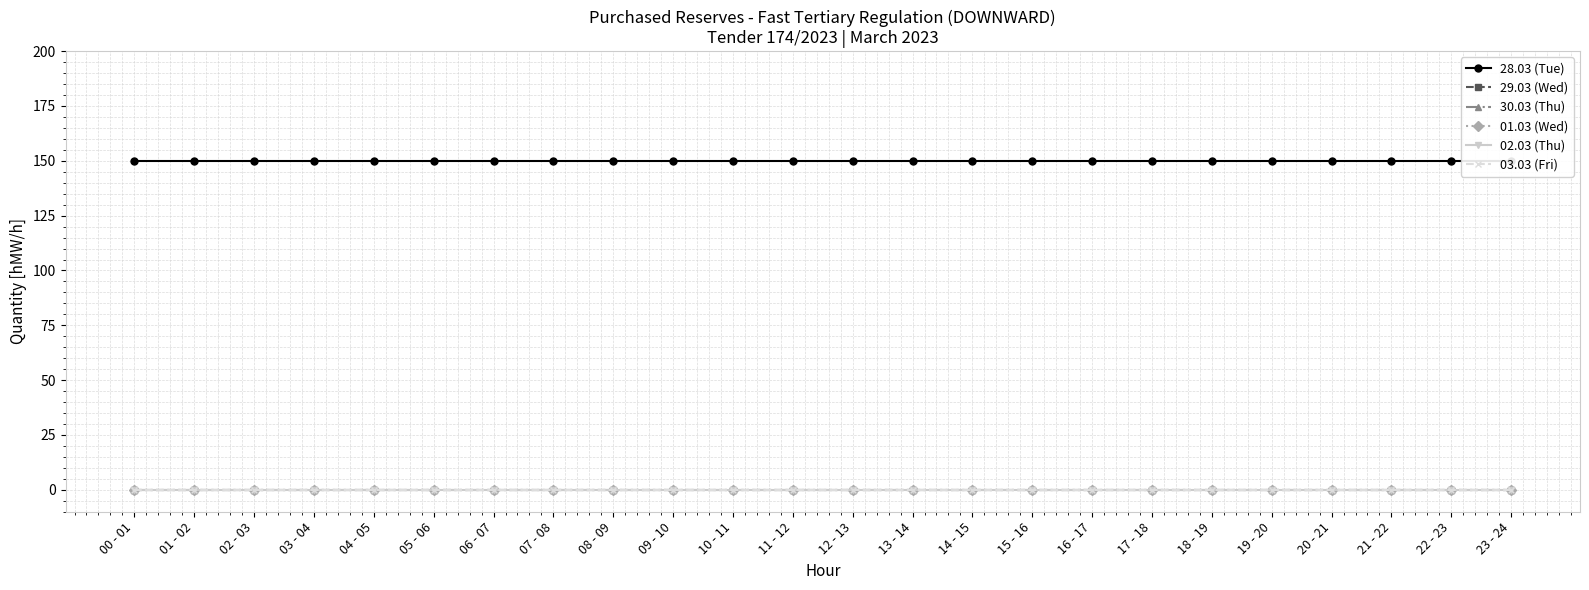

At which category does the chart reach its peak across all series?

00 - 01